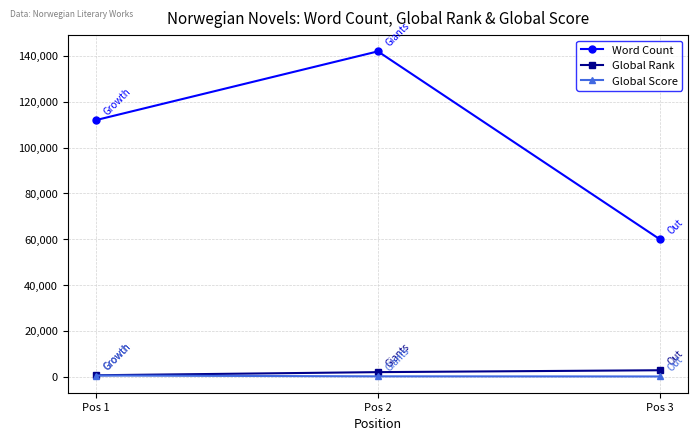

What is the value of the Global Score point at the 2nd from the left?

186